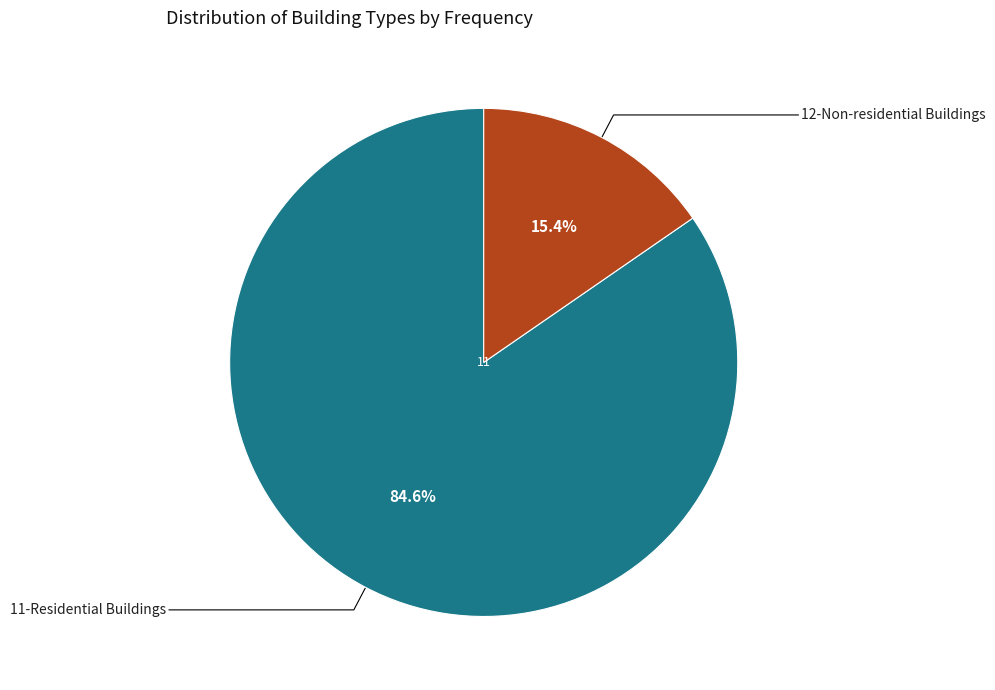

Is there a majority slice in this chart?

Yes